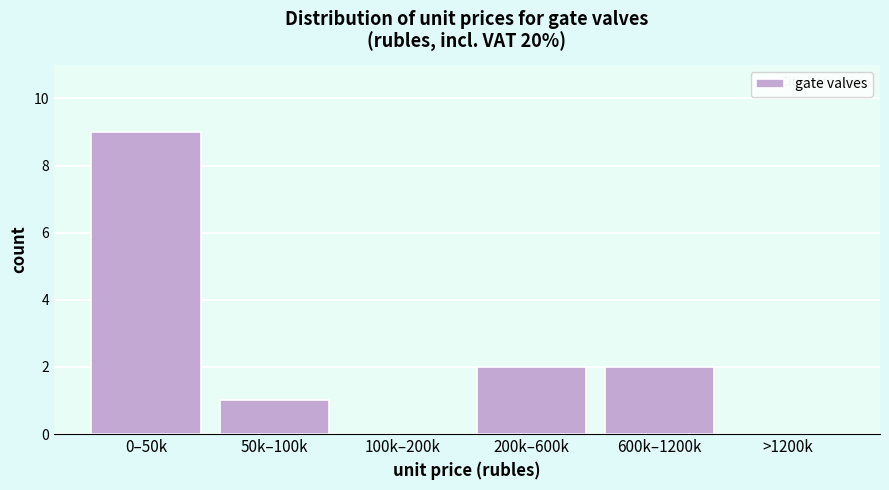

Reading left to right, what are all the values shown in this chart?

0–50k=9	50k–100k=1	100k–200k=0	200k–600k=2	600k–1200k=2	>1200k=0